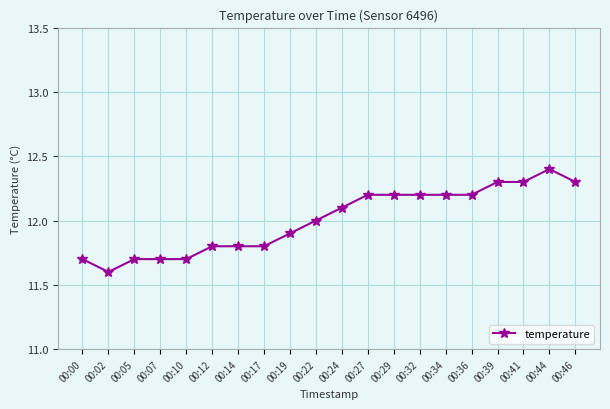

What is the value of the 8th point from the left?

11.8